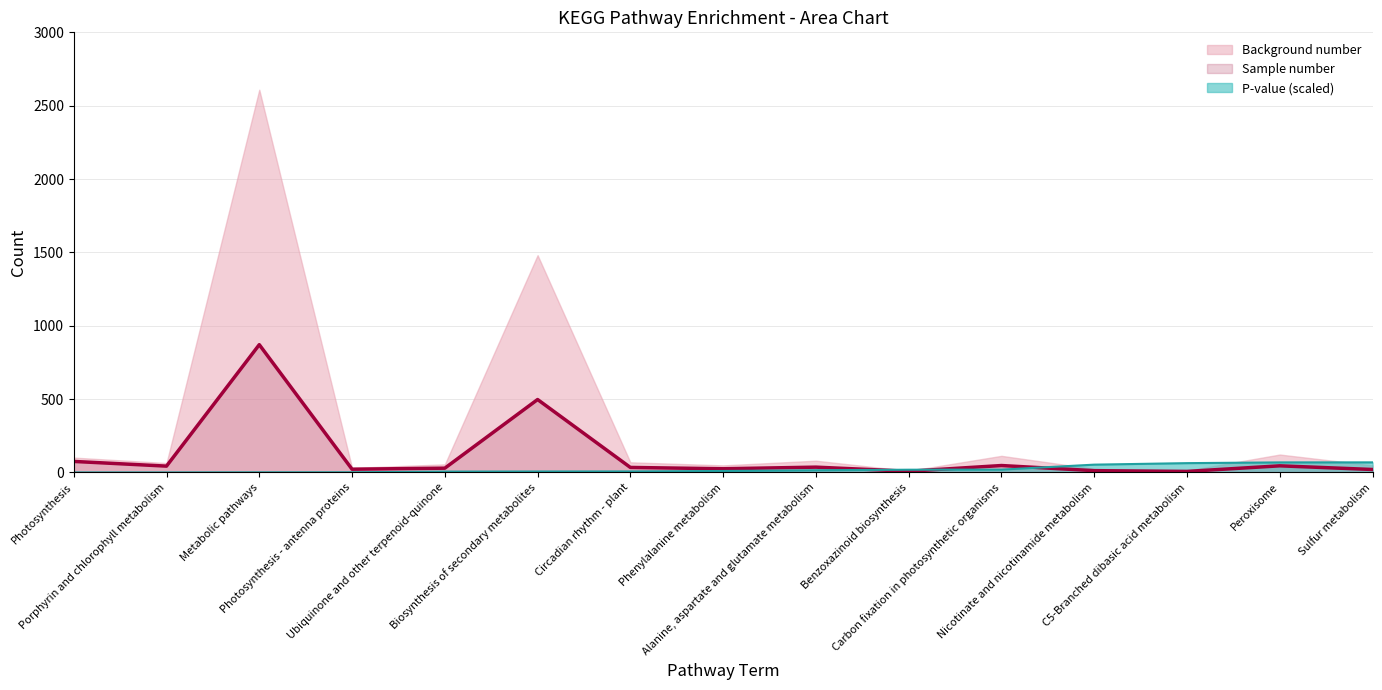

True or false: P-value (x1e-3) has a value of 6.8 at Circadian rhythm - plant.

True